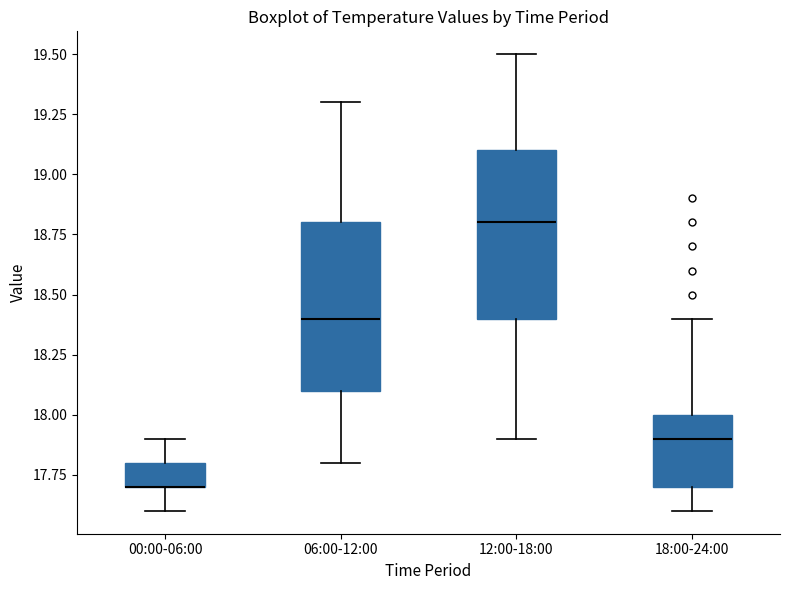

Where does the lower whisker of the box for 00:00-06:00 end on the y-axis? The values are not printed on the chart, so give them approximately, as read against the axis.

17.6